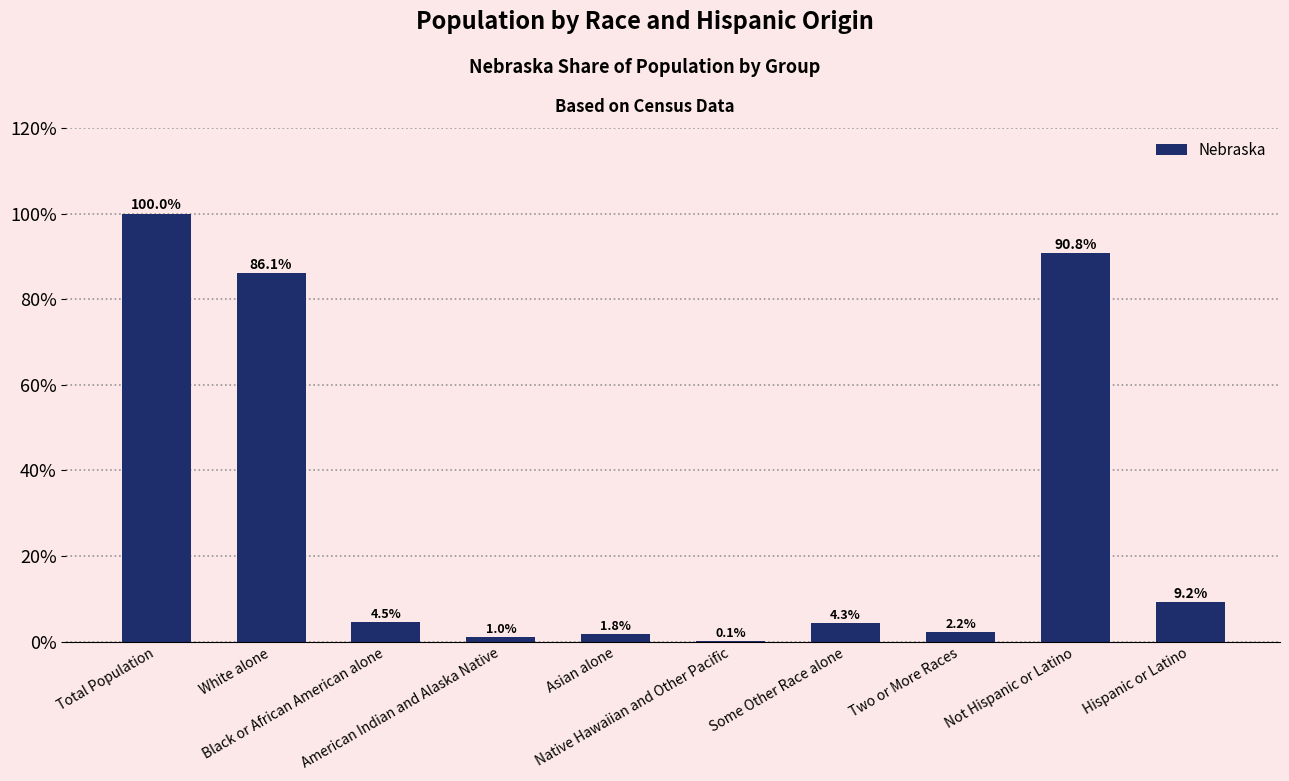

Which has a higher value, Asian alone or Black or African American alone?

Black or African American alone